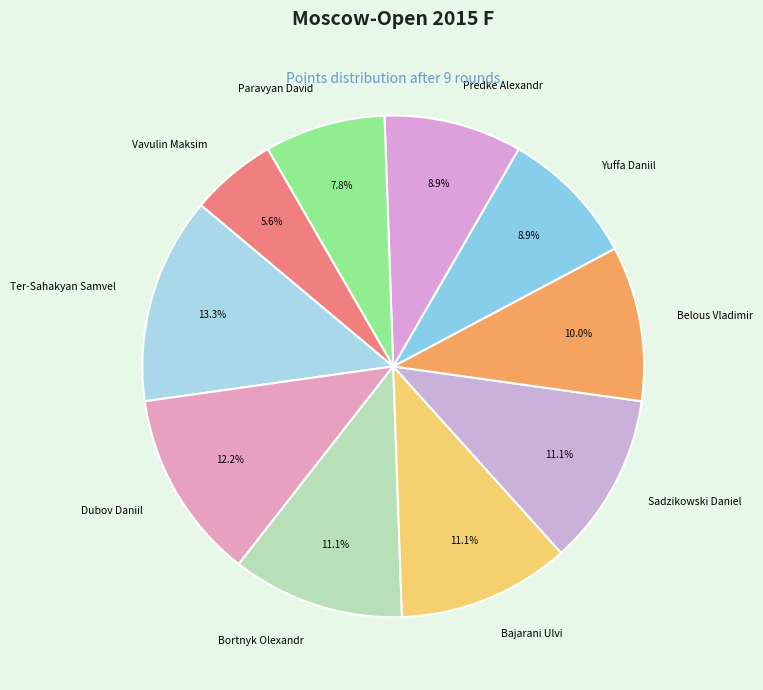

To the nearest percent, what percentage of the pie is Bajarani Ulvi?

11%